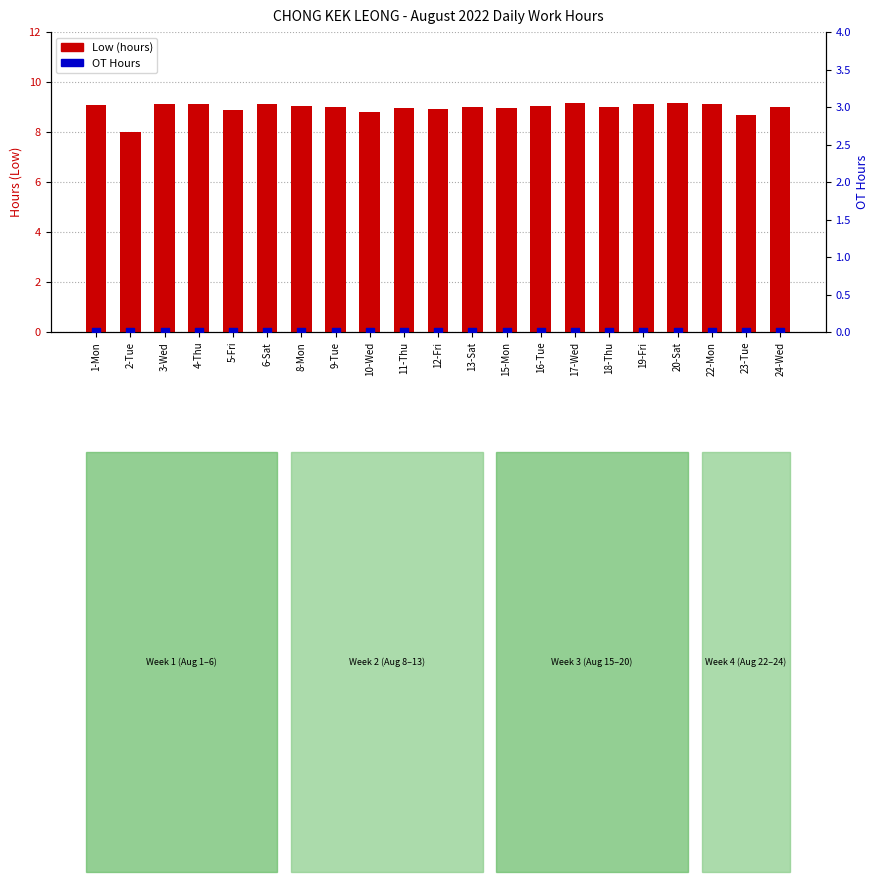

Which series has the largest total across all categories?

Low (hours)